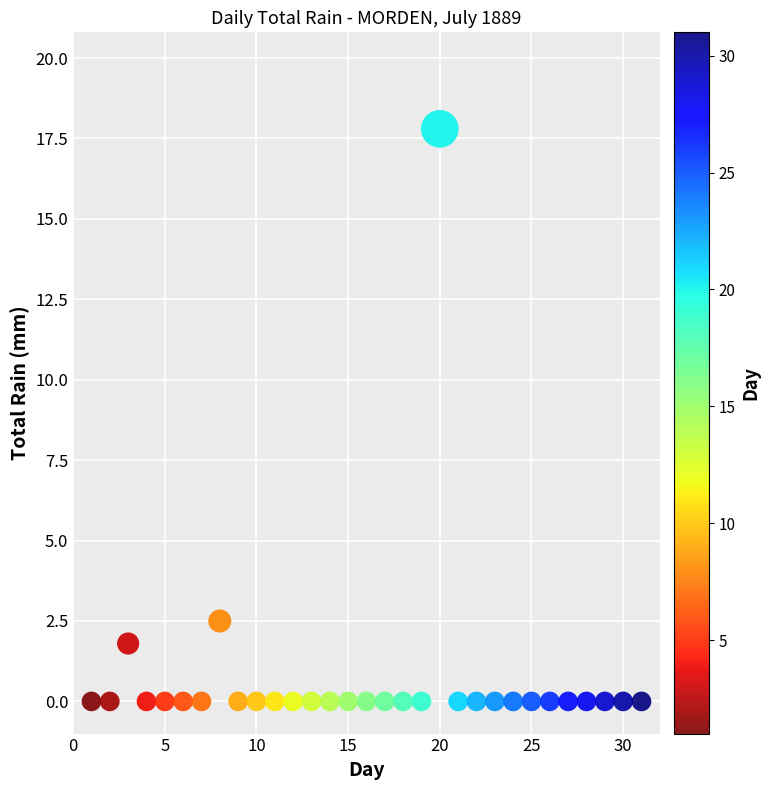

What is the range of X values (max minus min)?

30.0